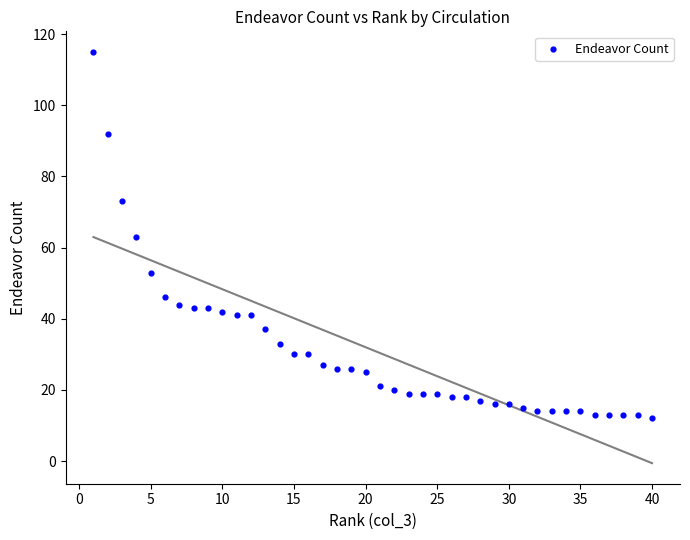

What is the range of X values (max minus min)?

39